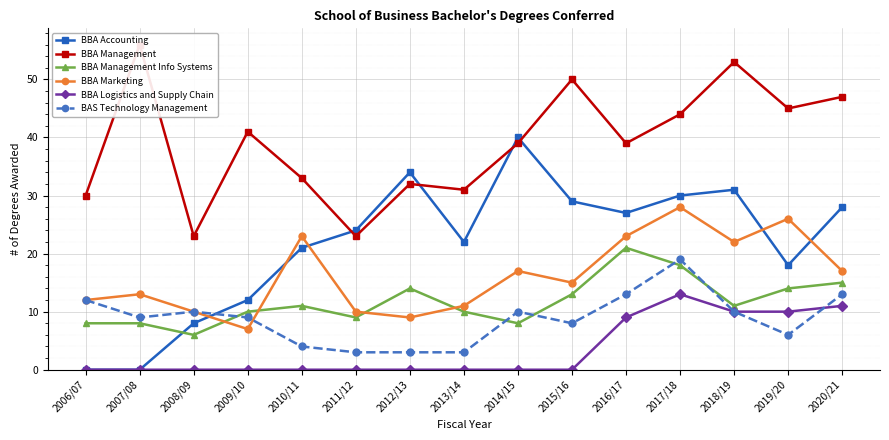

At which category does the chart reach its minimum across all series?

2006/07